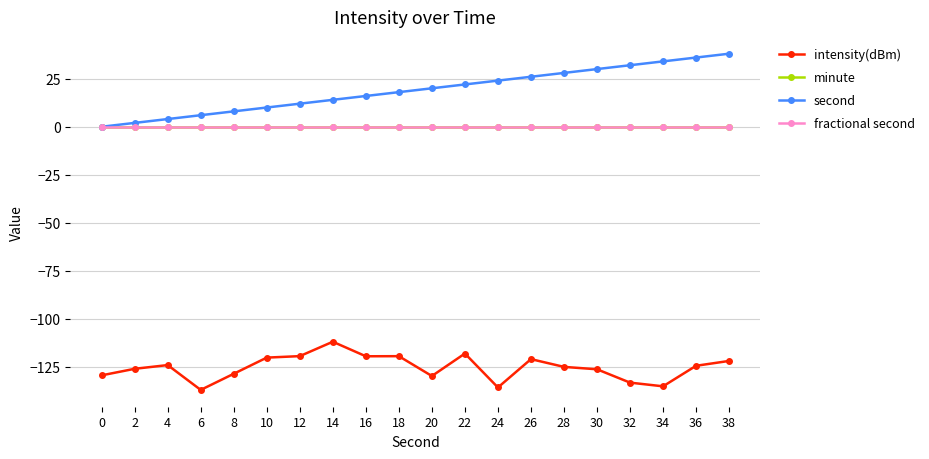

True or false: second and minute intersect in this chart.

False